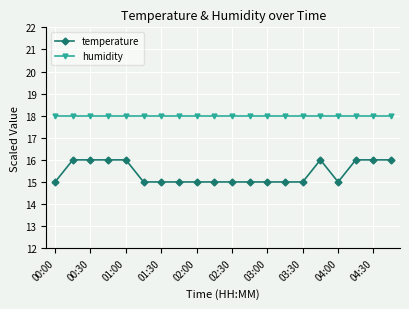

What is the value of the humidity point at the 11th from the left?

18.0